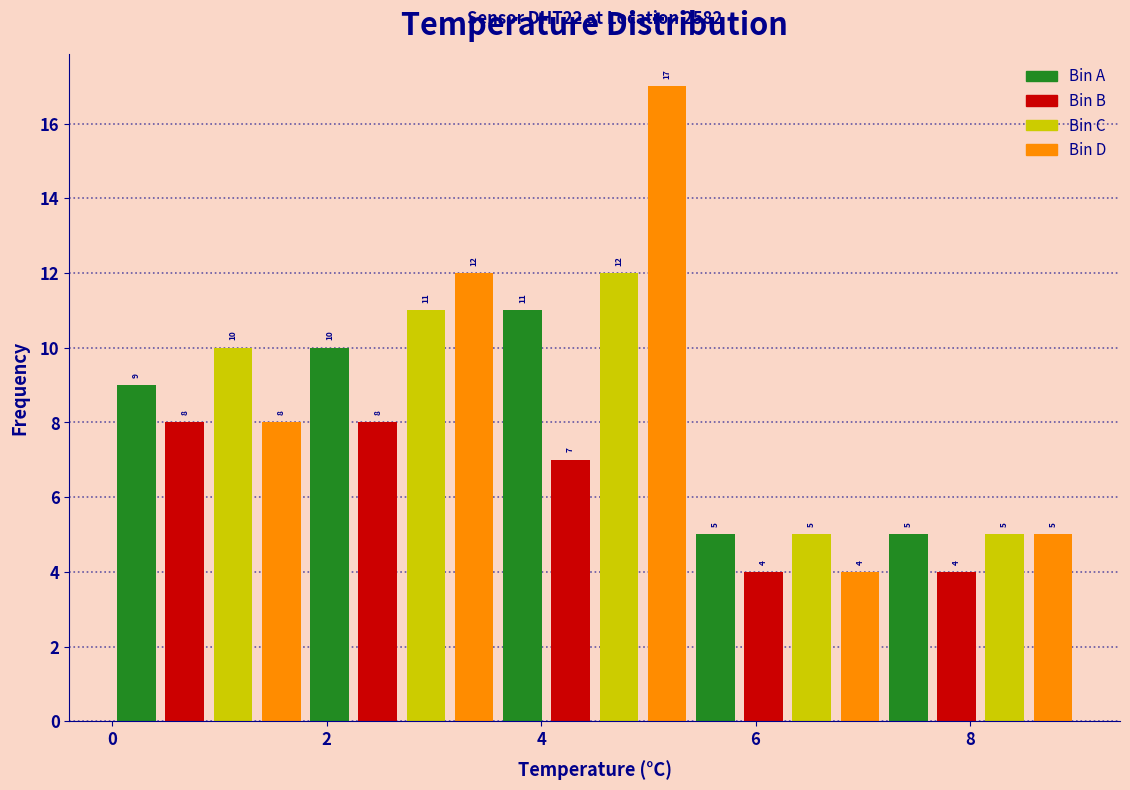

Around what value on the x-axis is the tallest bar? Give the approximate position of its centre, as read against the axis.

5.2